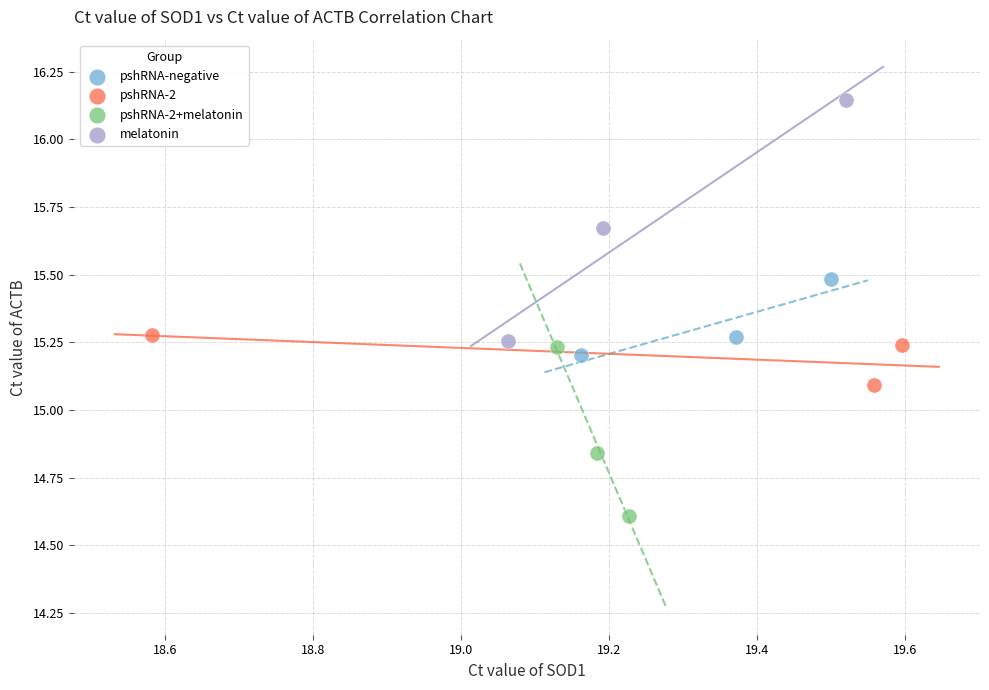

Which series has the largest Y range (max minus min)?

melatonin